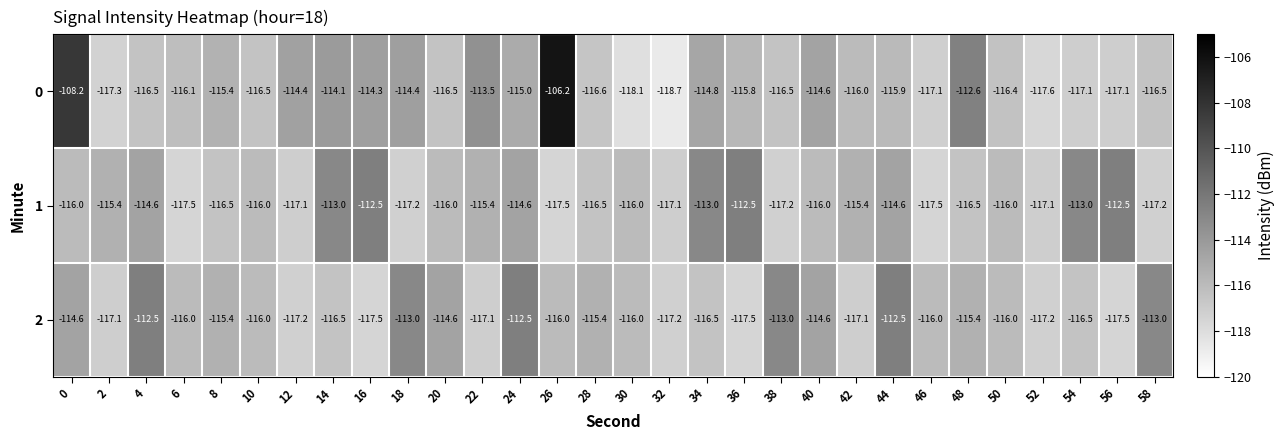

True or false: 2 has a value of -116.0 at 26.

True